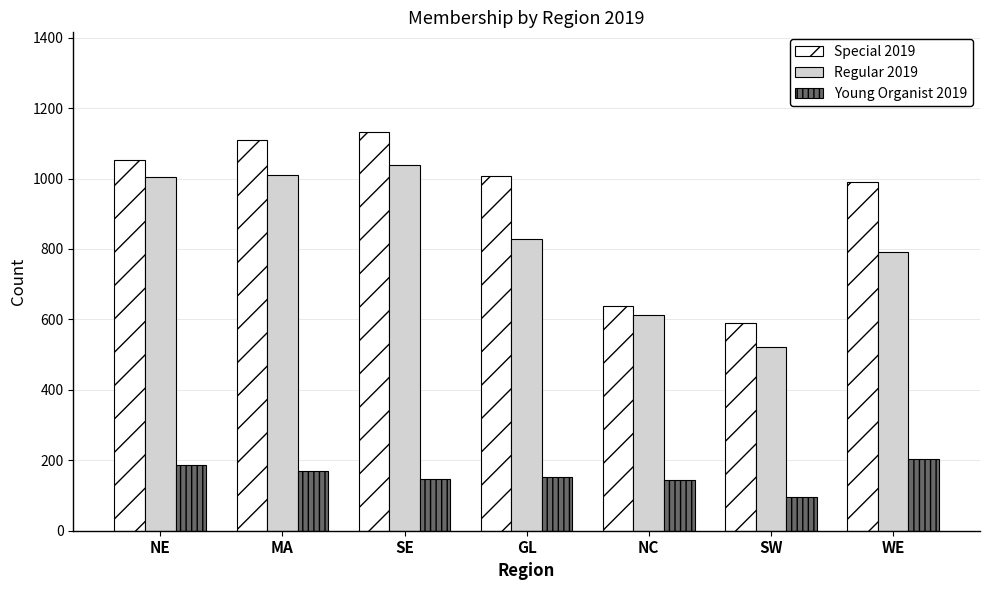

How many distinct data groups are displayed?

3